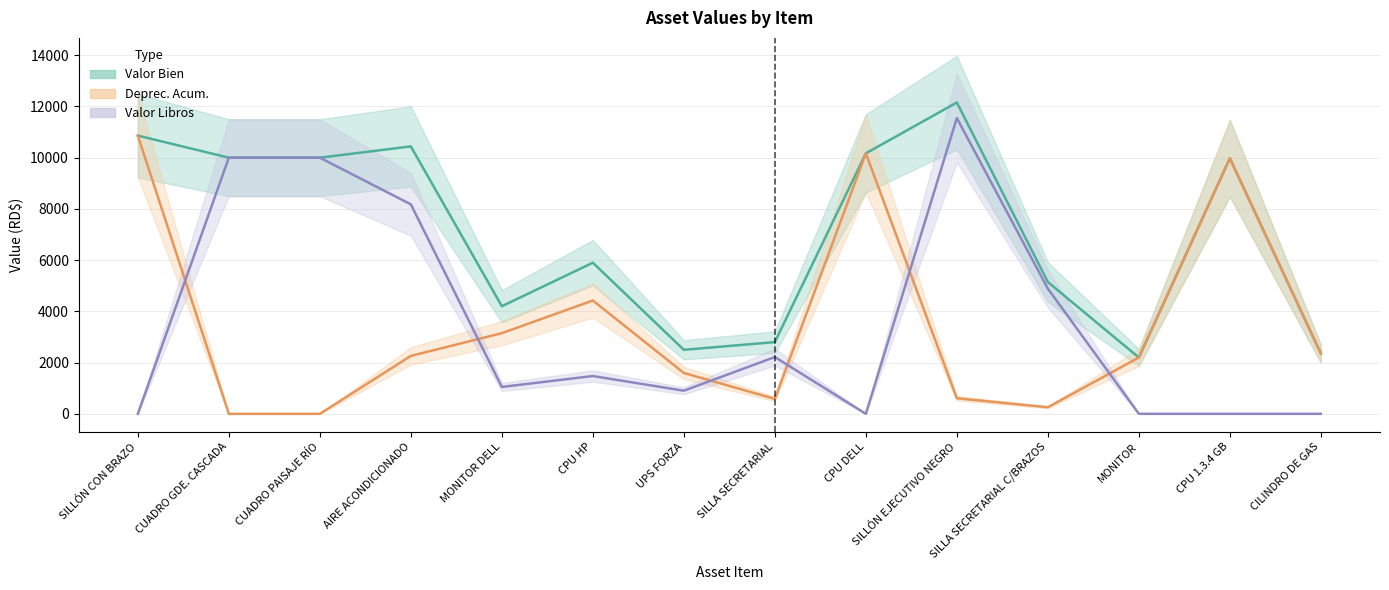

What is the label of the 5th point from the left?

MONITOR DELL